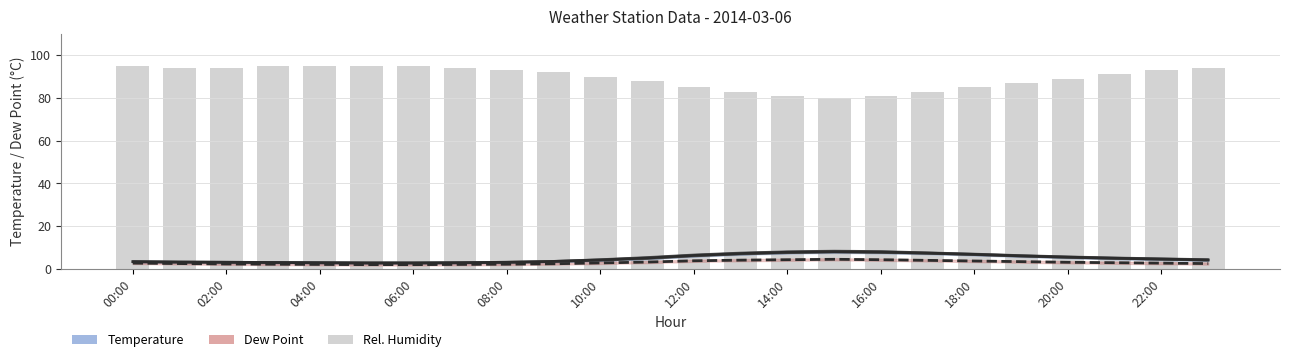

Between 12:00 and 02:00, which is larger?

12:00